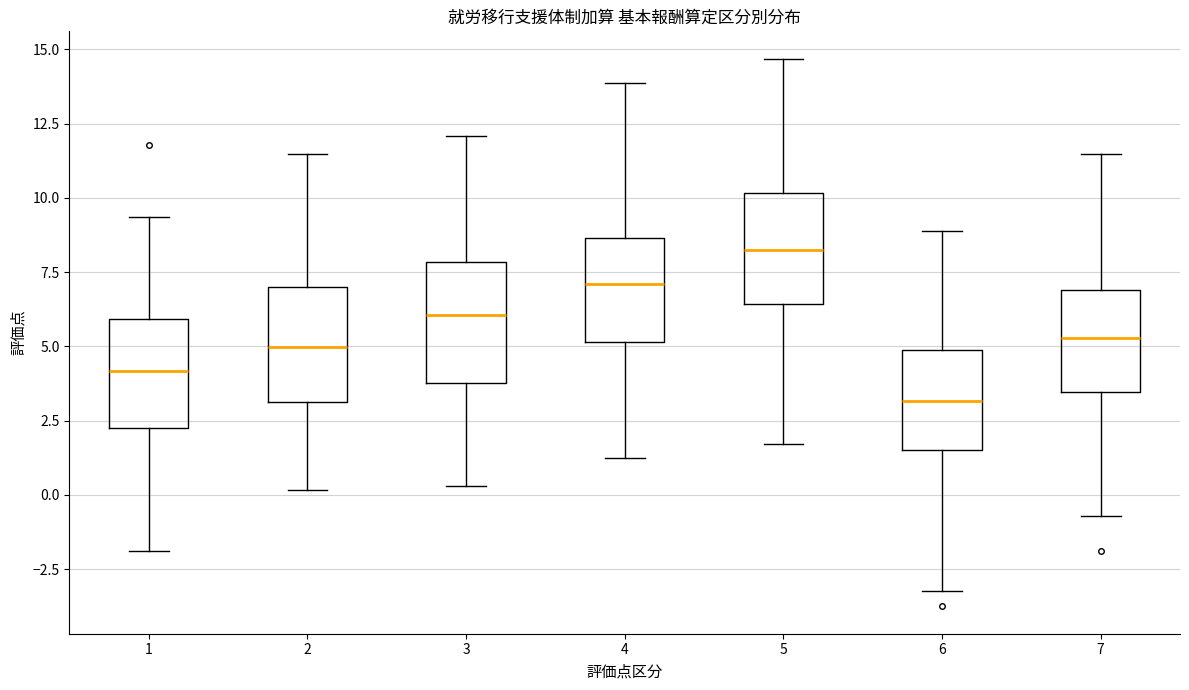

Reading left to right, read every box against the y-axis: the position of its median line, the range the box covers, and the ends of its whiskers. The values are not printed on the chart, so give them approximately, as read against the axis.

1: median 4.0, box 2.5 to 6.0, whiskers -2.0 to 9.5
2: median 5.0, box 3.0 to 7.0, whiskers 0.0 to 11.5
3: median 6.0, box 4.0 to 8.0, whiskers 0.5 to 12.0
4: median 7.0, box 5.0 to 8.5, whiskers 1.0 to 14.0
5: median 8.0, box 6.5 to 10.0, whiskers 1.5 to 14.5
6: median 3.0, box 1.5 to 5.0, whiskers -3.0 to 9.0
7: median 5.5, box 3.5 to 7.0, whiskers -0.5 to 11.5